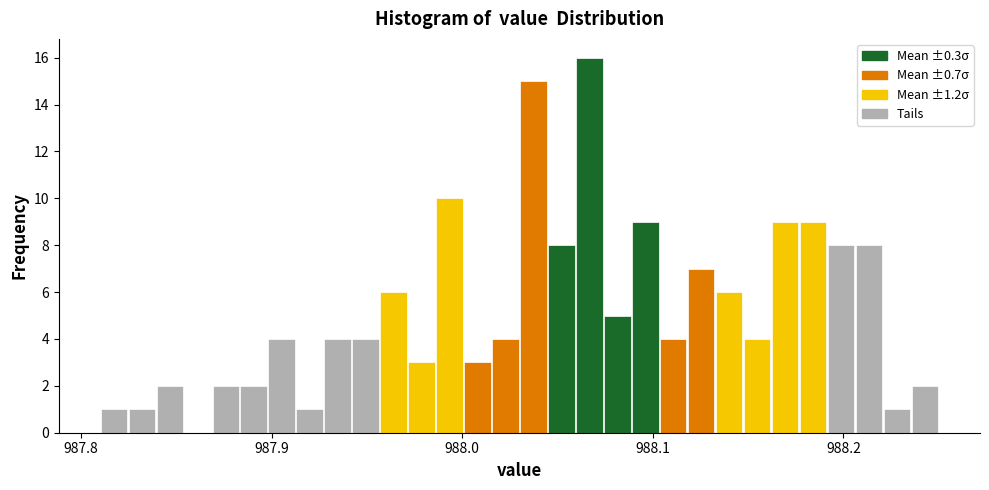

Around what value on the x-axis is the tallest bar? Give the approximate position of its centre, as read against the axis.

988.07